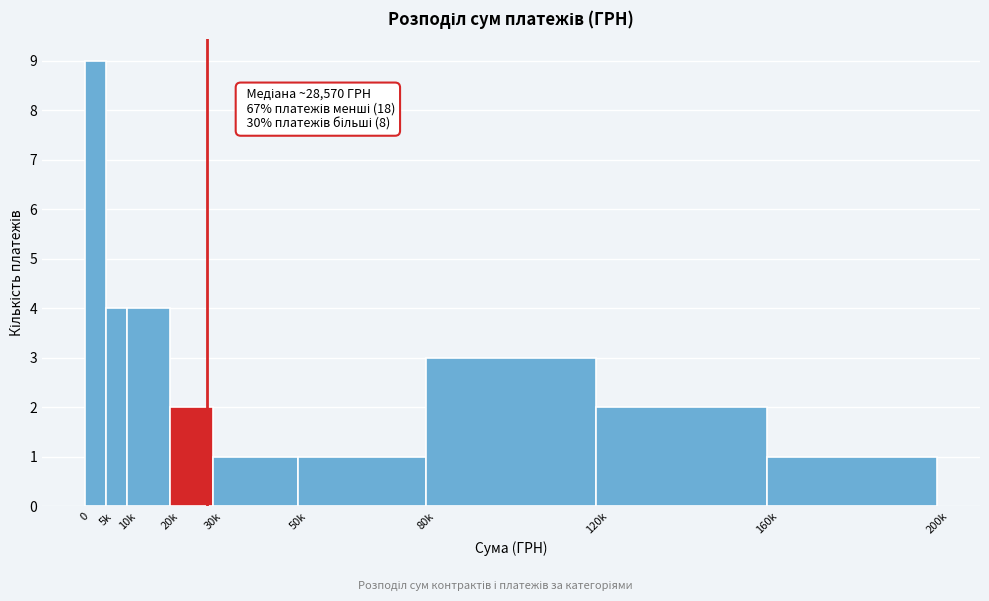

Reading right to left, transcribe all the data shown in this chart.

160k=1	120k=2	80k=3	50k=1	30k=1	20k=2	10k=4	5k=4	0=9